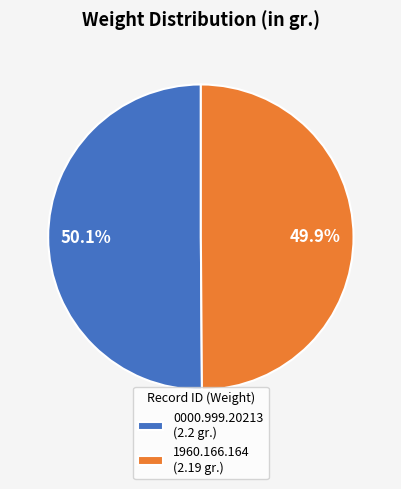

Combined, what portion of the pie is 0000.999.20213 and 1960.166.164?

100.0%